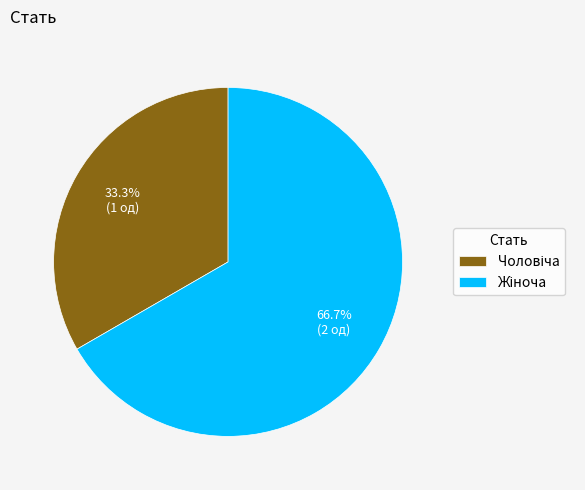

How many slices are in this pie chart?

2